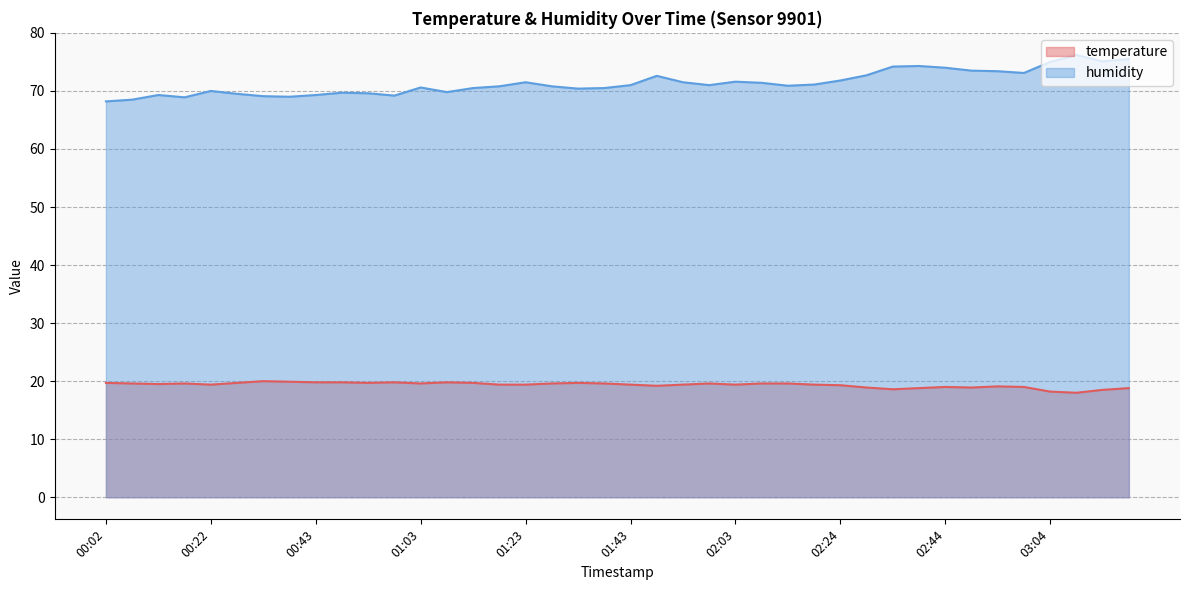

How many lines are shown in the chart?

2